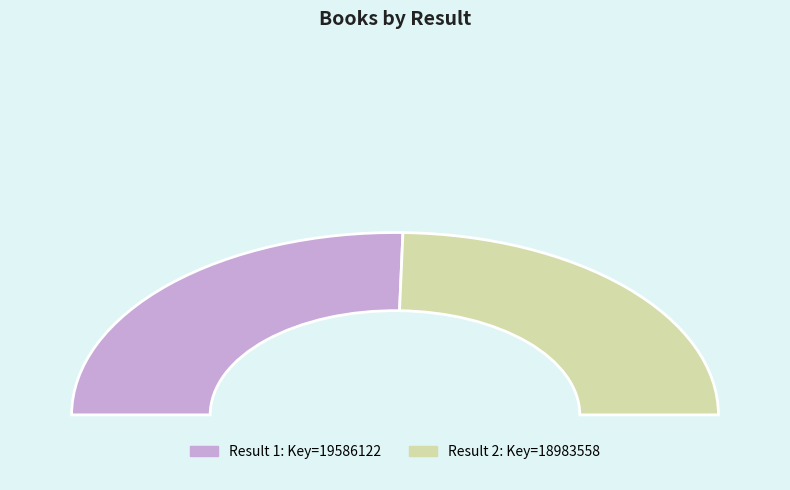

To the nearest percent, what percentage of the pie is 1?

51%